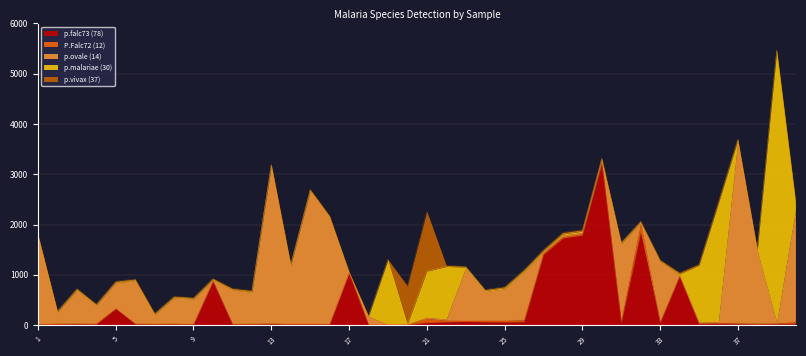

How many distinct data groups are displayed?

5